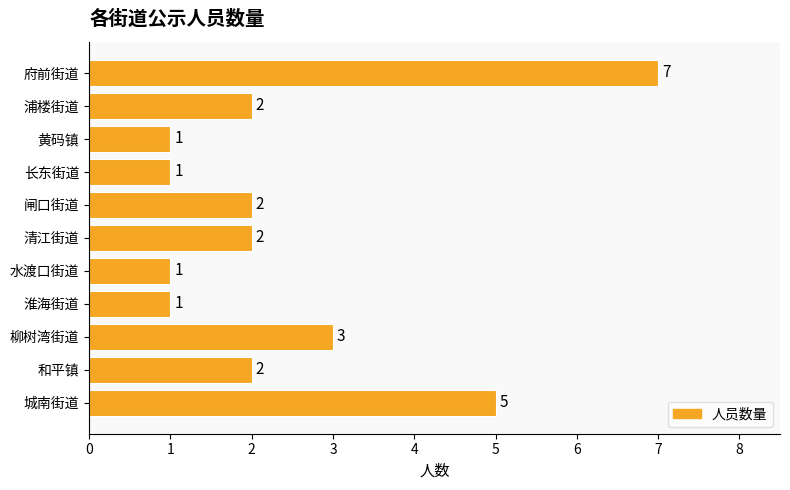

What is the change in value from 黄码镇 to 清江街道?

+1